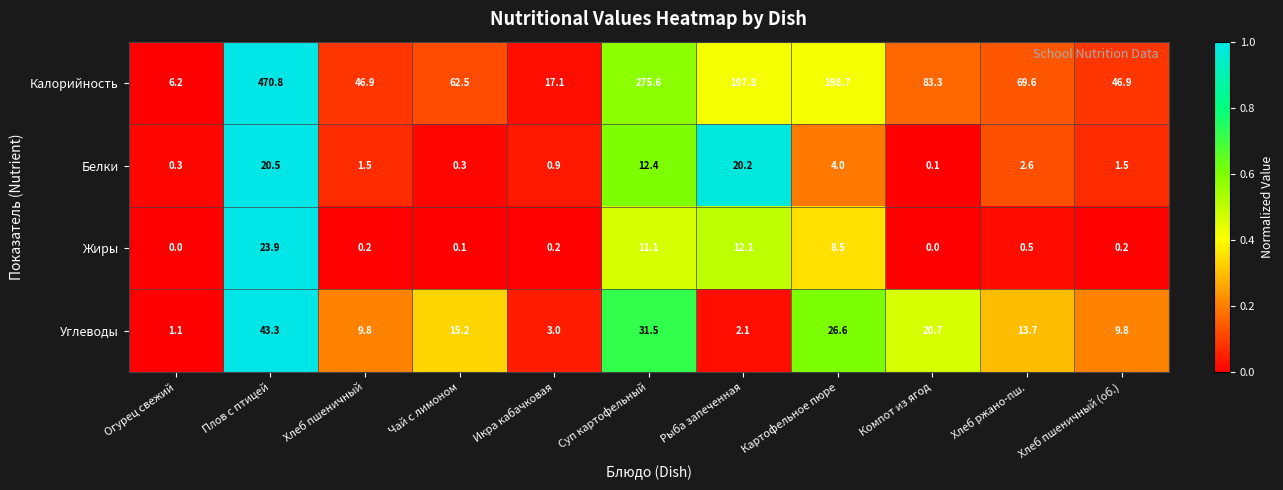

Where does the Углеводы series first go above 13?

Плов с птицей